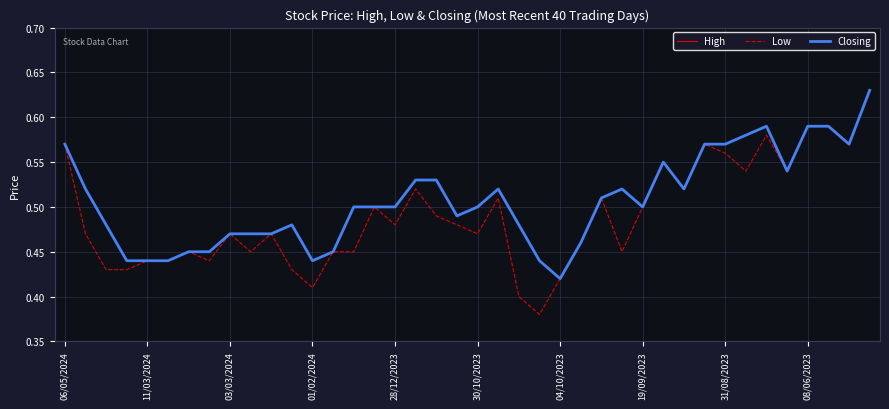

What is the sum of all High values?

20.3